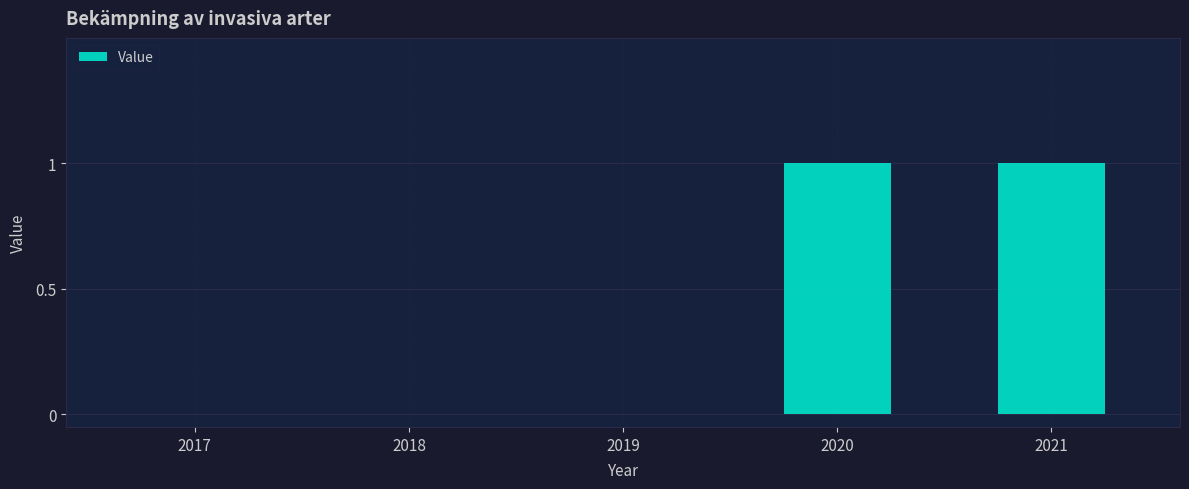

How many distinct data groups are displayed?

1